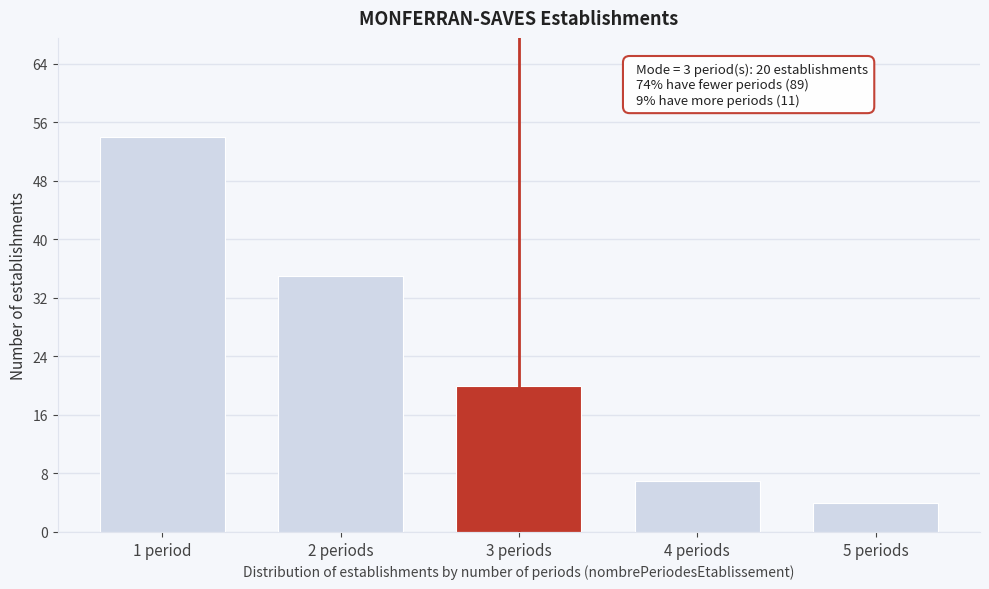

Reading right to left, what are all the values shown in this chart?

5 periods=4	4 periods=7	3 periods=20	2 periods=35	1 period=54